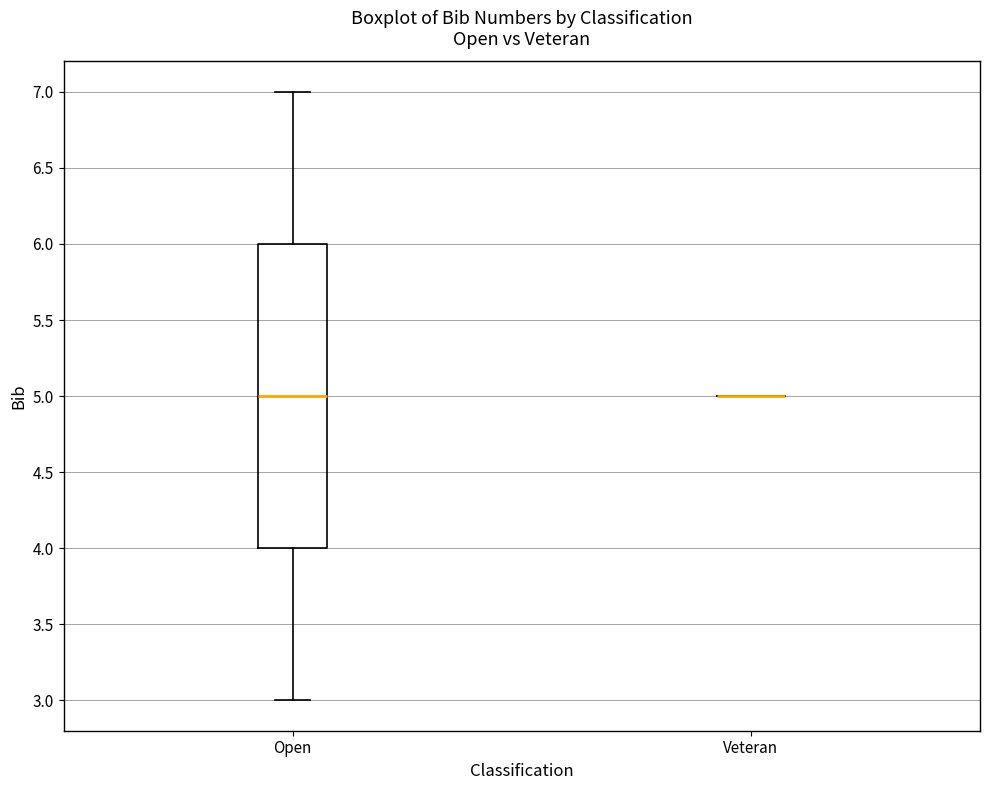

Reading left to right, transcribe this box plot: for each box, give where its median line is, the range the box spans, and where its two whiskers end, as read against the y-axis. The values are not printed on the chart, so give them approximately, as read against the axis.

Open: median 5, box 4 to 6, whiskers 3 to 7
Veteran: box collapsed to a line at 5, whiskers 5 to 5